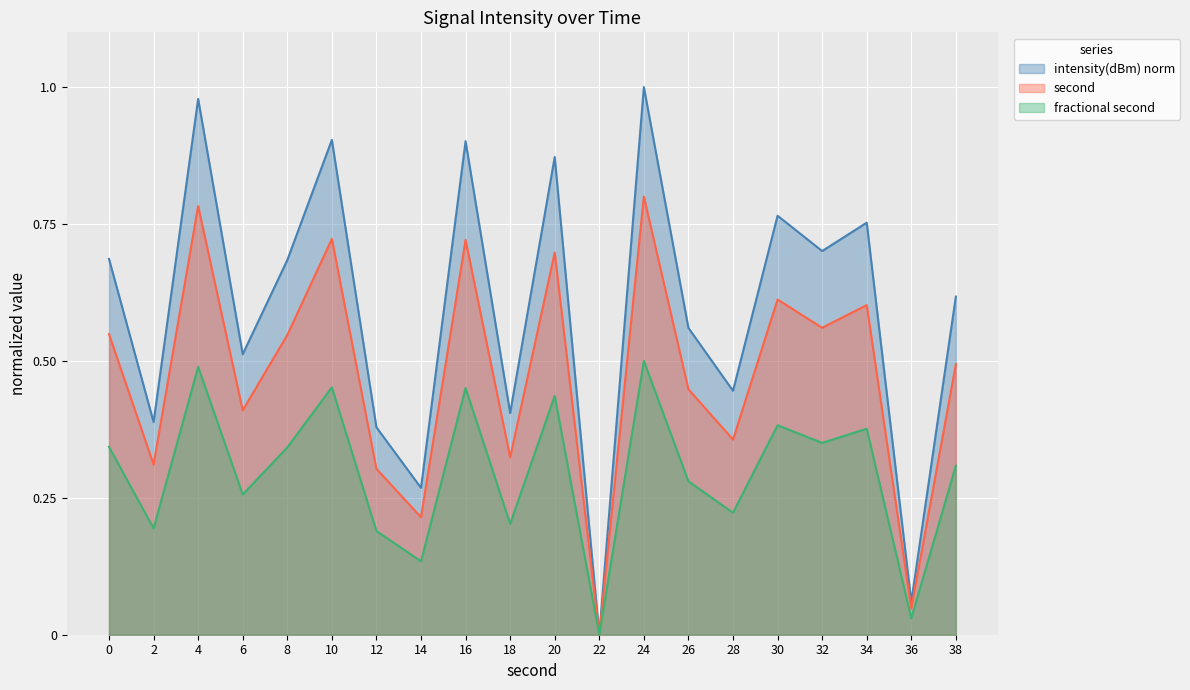

Reading left to right, what are all the values shown in this chart?

0=0.7	2=0.4	4=1.0	6=0.5	8=0.7	10=0.9	12=0.4	14=0.3	16=0.9	18=0.4	20=0.9	22=0.0	24=1.0	26=0.6	28=0.4	30=0.8	32=0.7	34=0.8	36=0.1	38=0.6